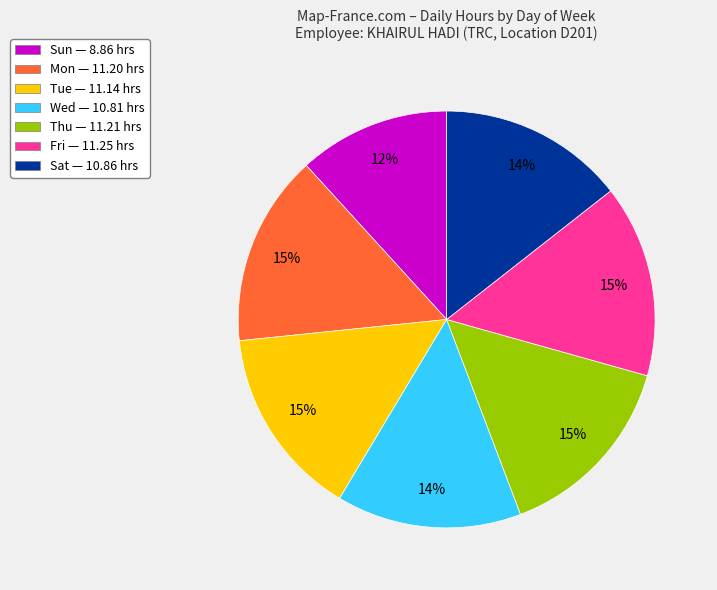

Is it true that Sun — 8.86 hrs is 3% of the pie?

False